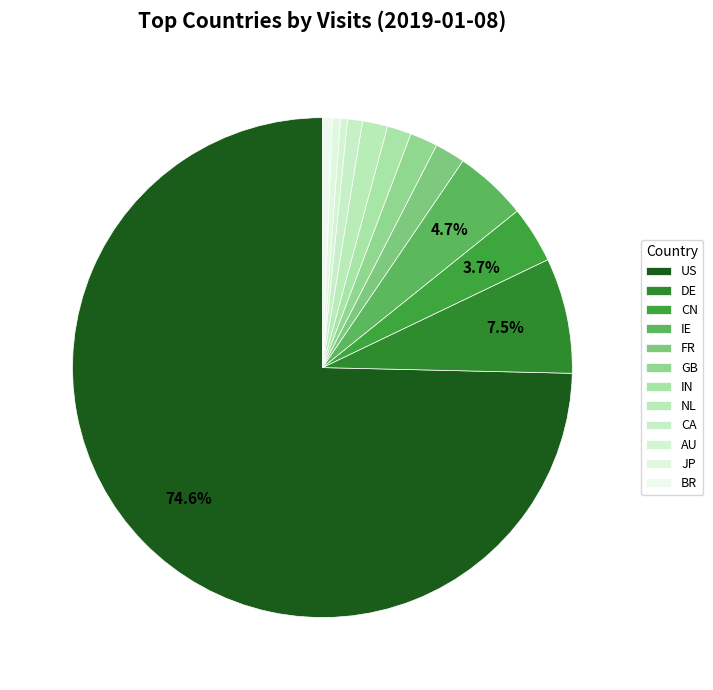

Which category has the biggest portion of the pie?

US